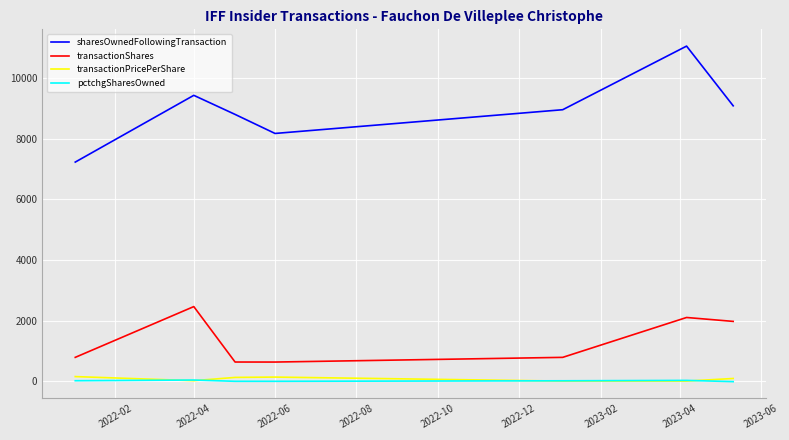

Which series has the widest spread of values?

sharesOwnedFollowingTransaction